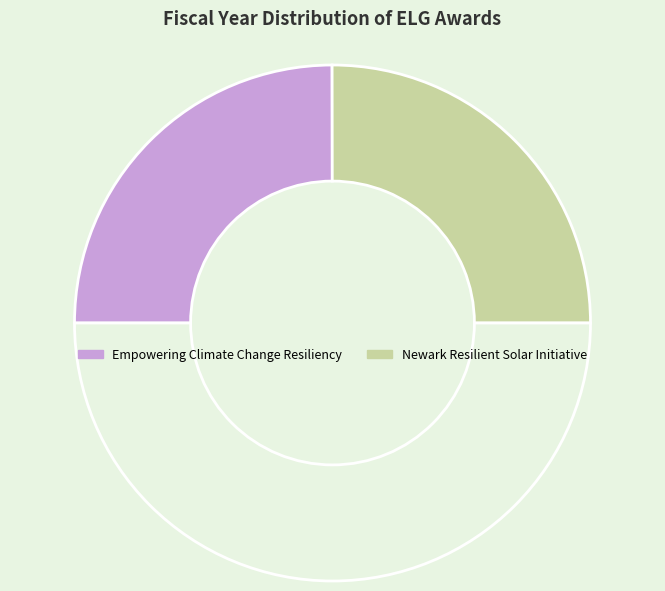

Count the number of slices in the pie.

3